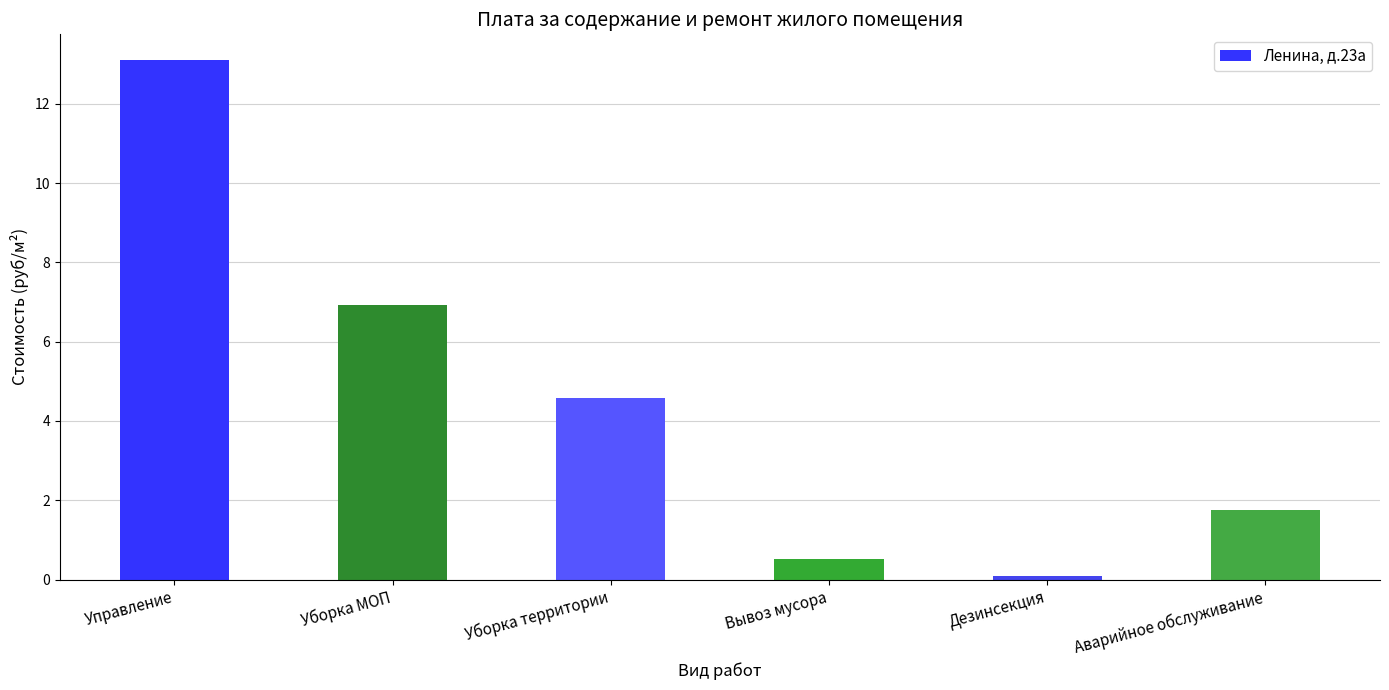

What is the greatest value displayed?

13.1